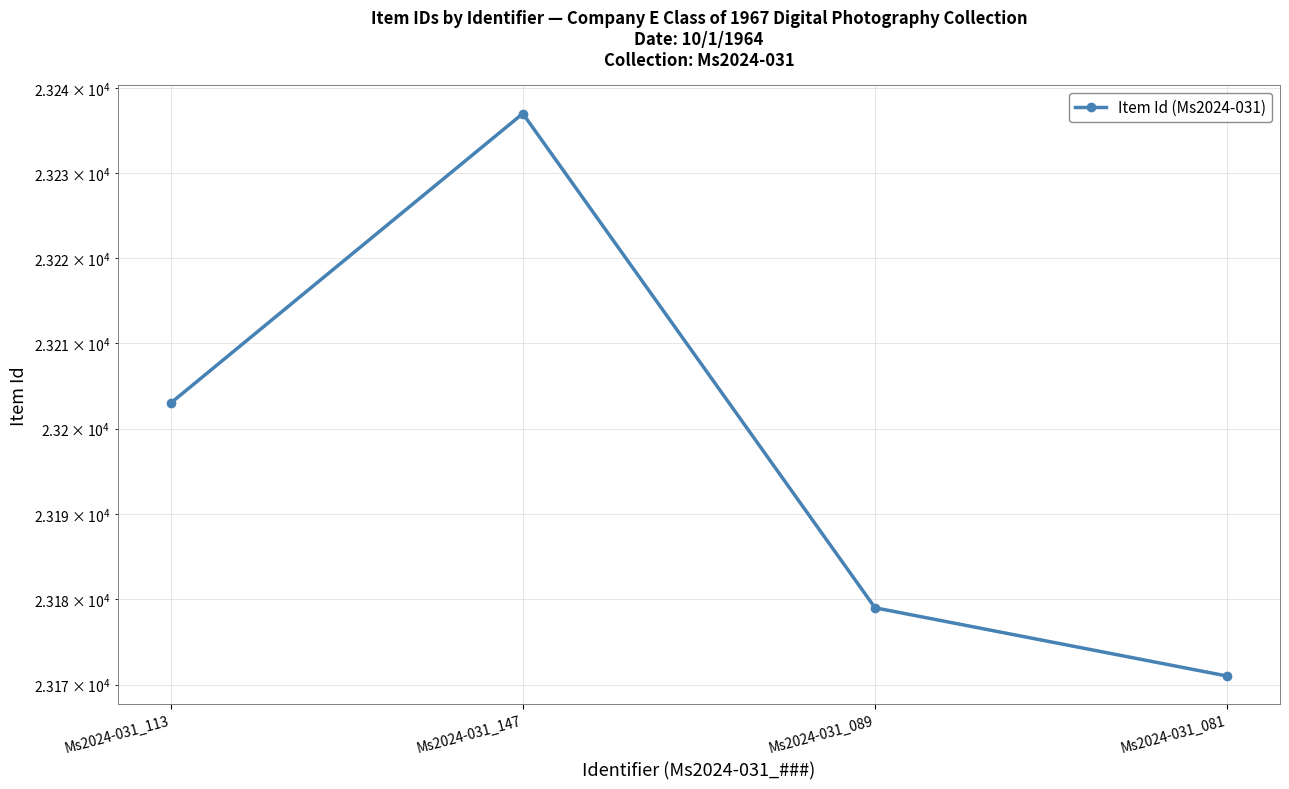

The chart shows a value of 23203 at Ms2024-031_113. True or false?

True